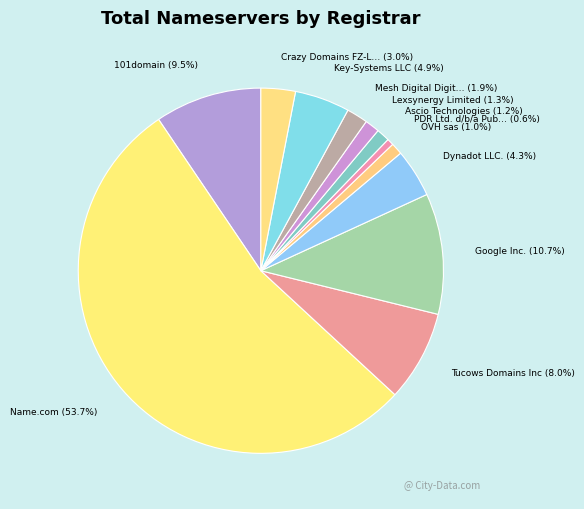

How many segments does this pie chart have?

12